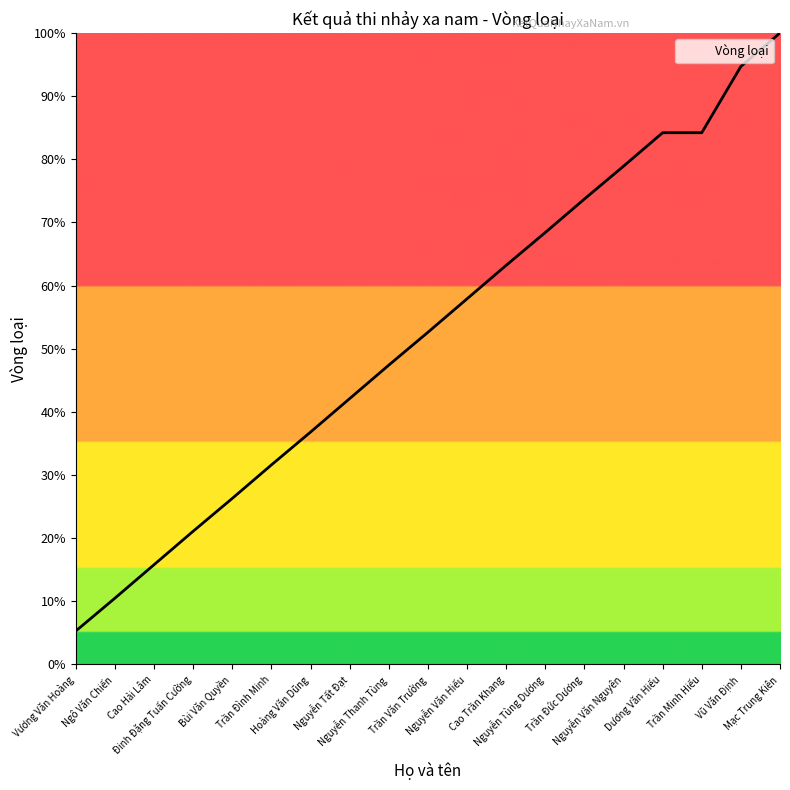

What is the sum of the values at Trần Đức Dương and Ngô Văn Chiến?

84.2